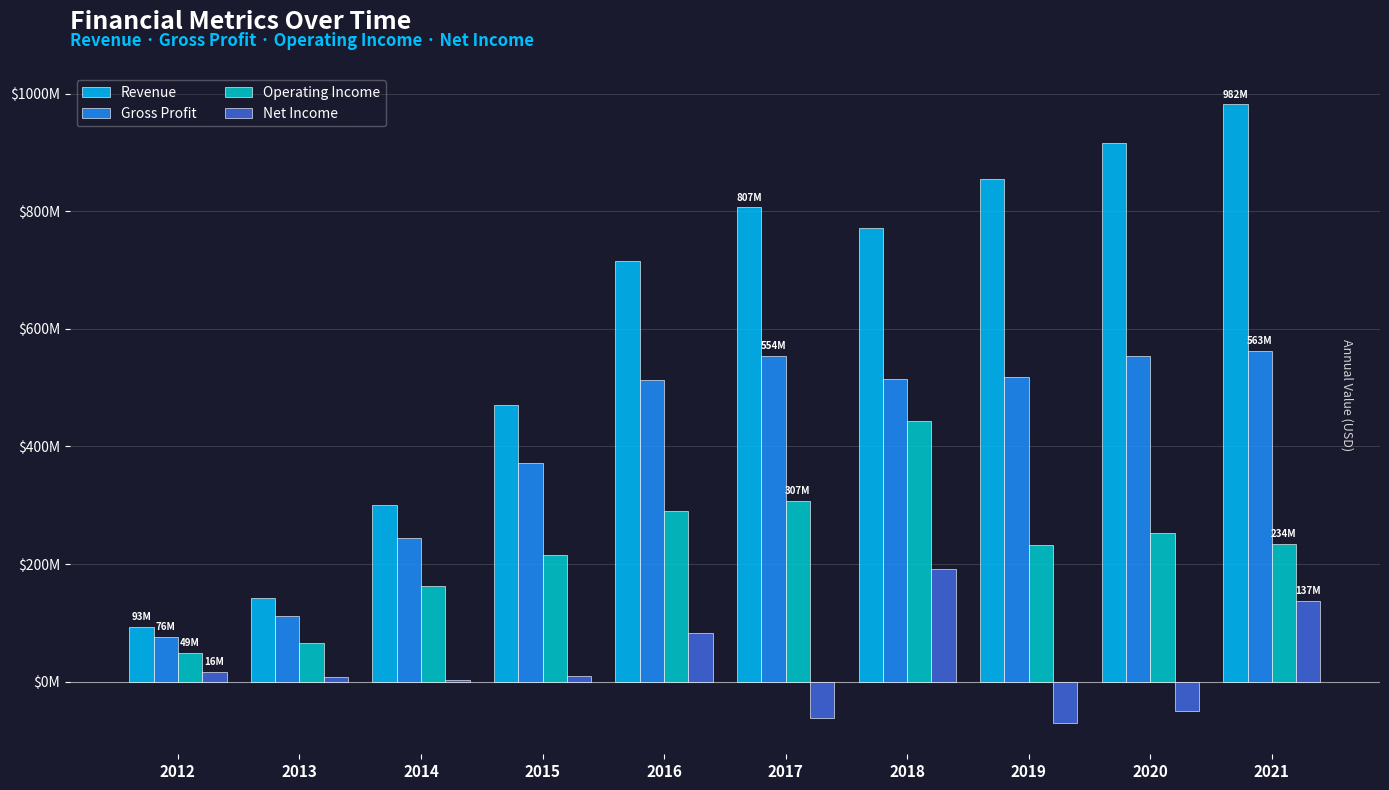

What is the maximum value shown in the chart?

982000000